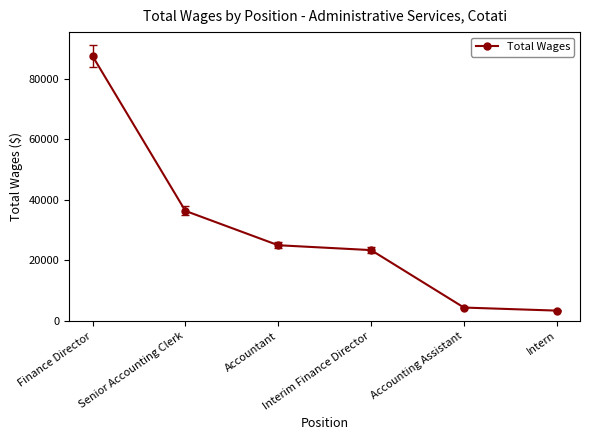

What is the difference between the maximum and minimum values?

84093